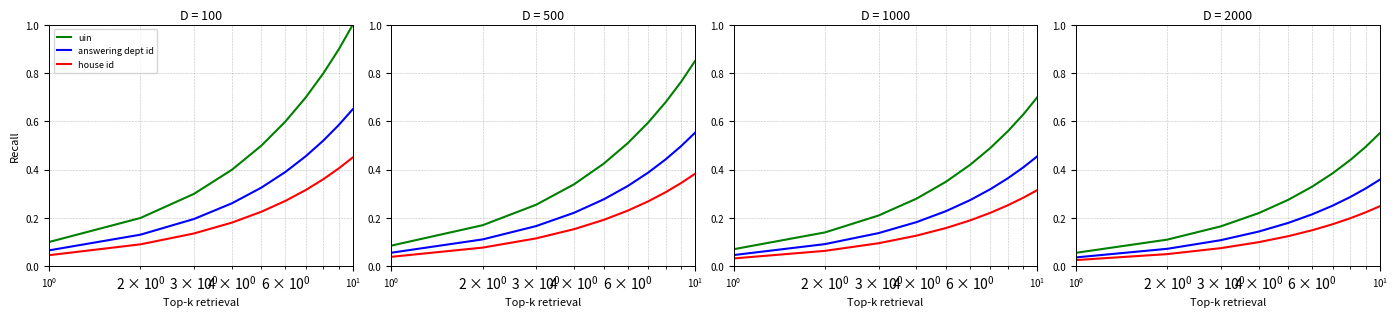

What are all the series names shown in the legend?

uin, answering dept id, house id